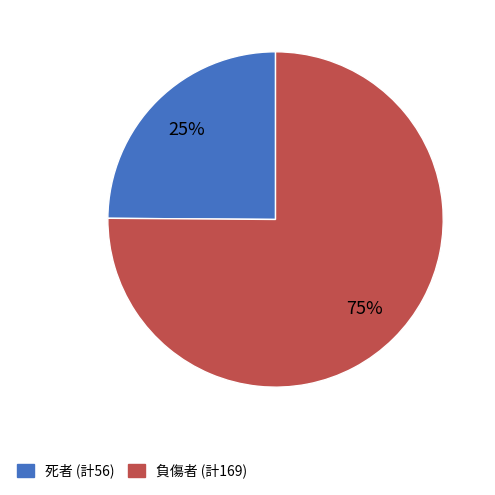

Is there a majority slice in this chart?

Yes